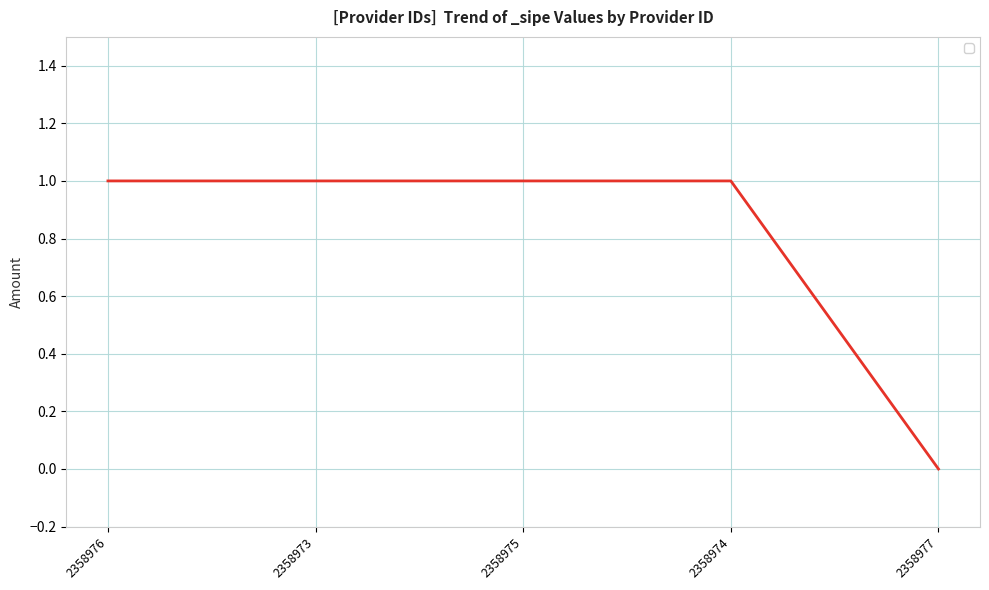

How many series are shown in this chart?

1